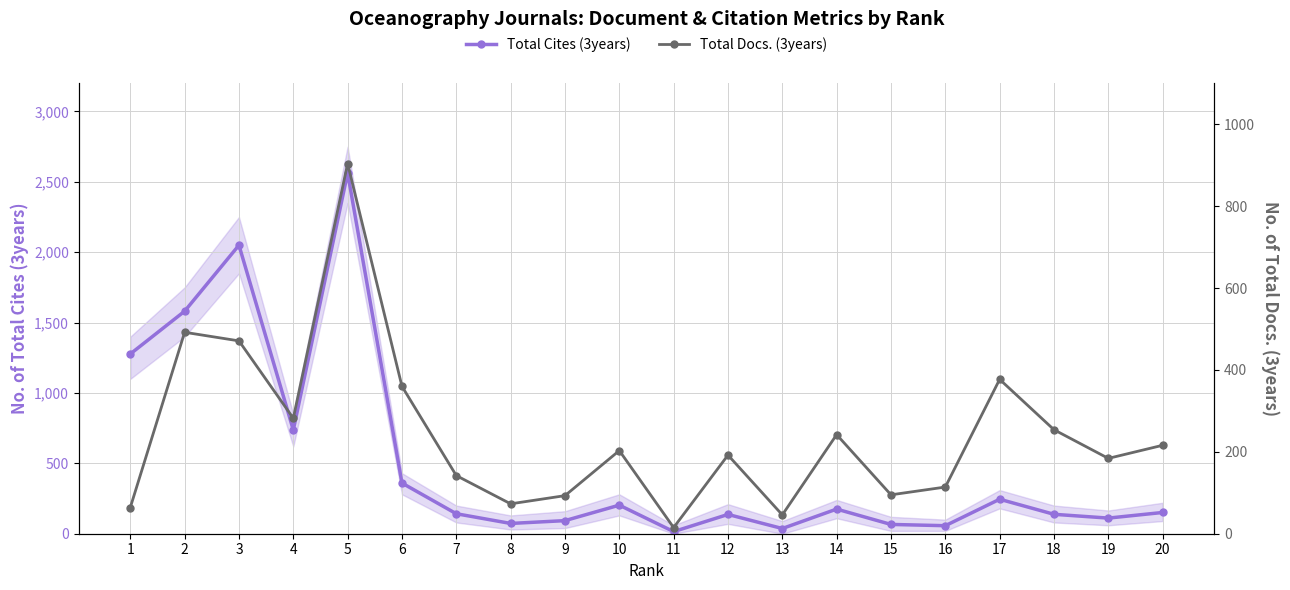

Which series has the largest total across all categories?

Total Cites (3years)